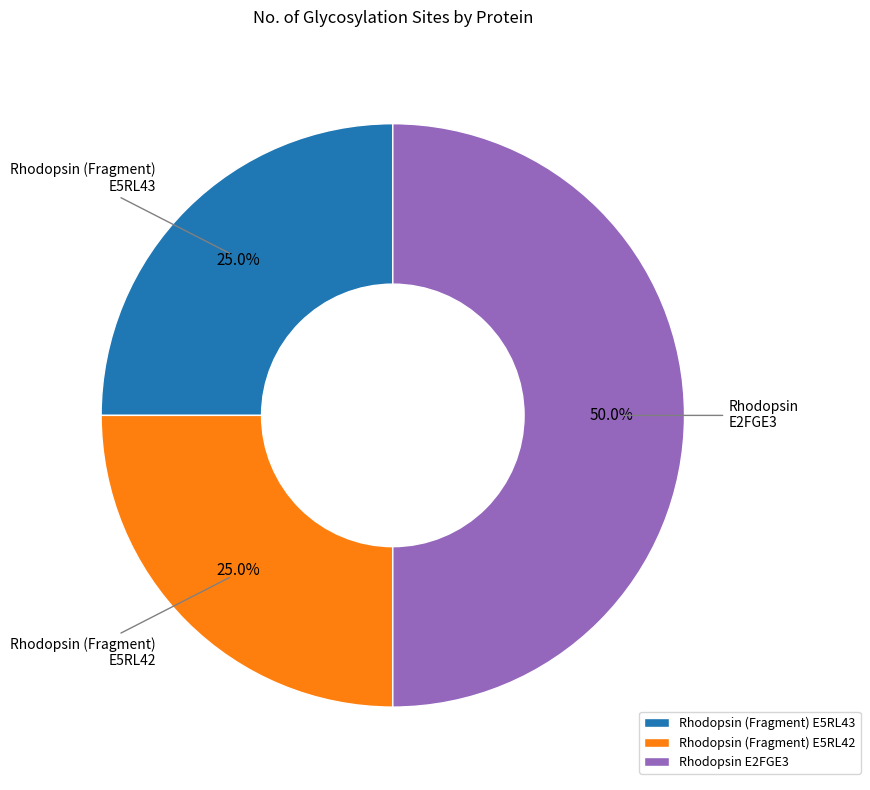

To the nearest percent, what percentage of the pie is Rhodopsin (Fragment) E5RL42?

25%